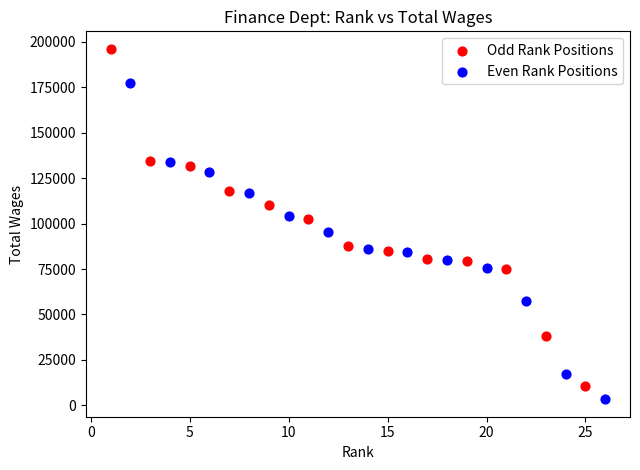

Which series has the widest spread of Y values?

Odd Rank Positions